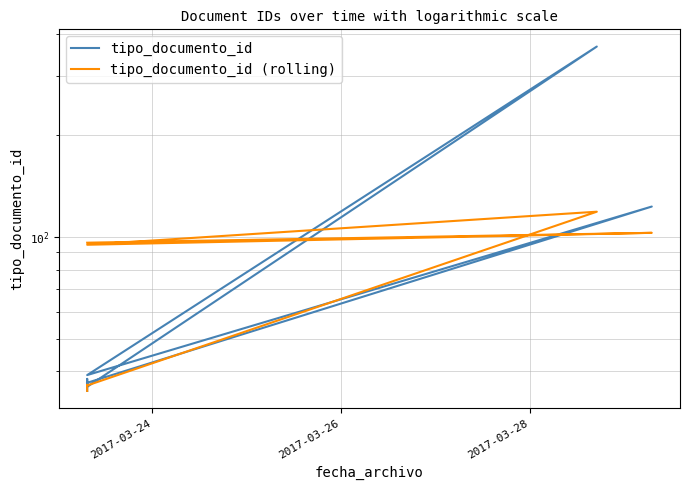

Does the chart have visible grid lines?

Yes